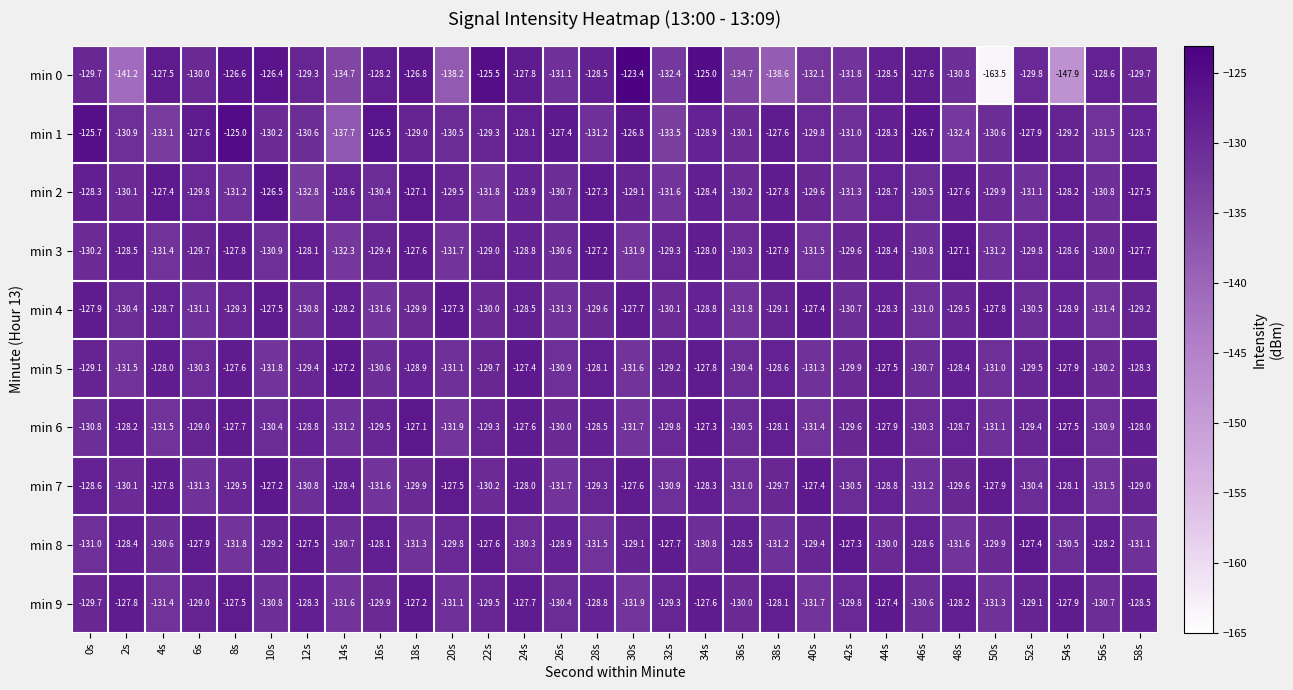

Where does the min 4 series first go above -129?

0s